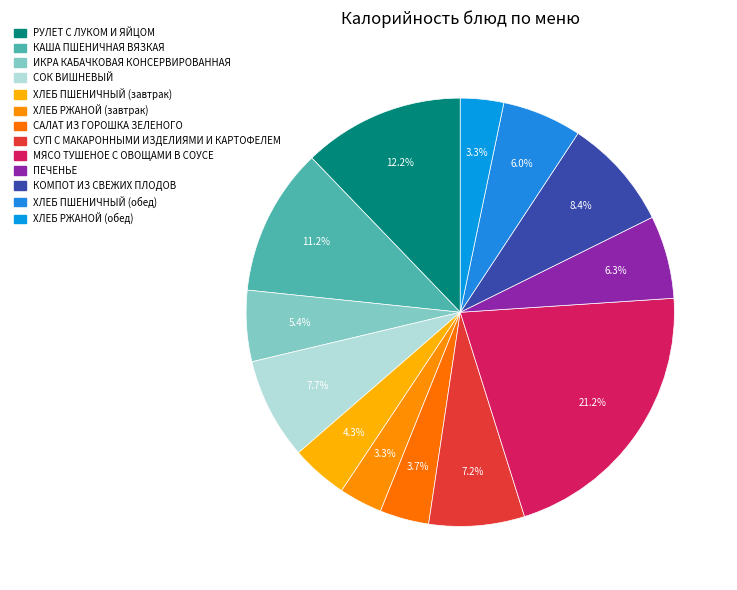

How many slices are in this pie chart?

13